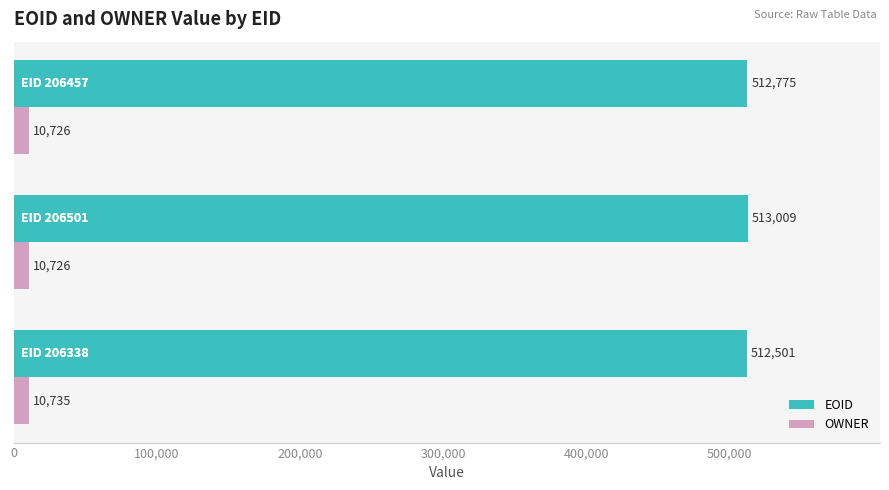

What is the difference between the maximum and minimum values in the OWNER series?

9